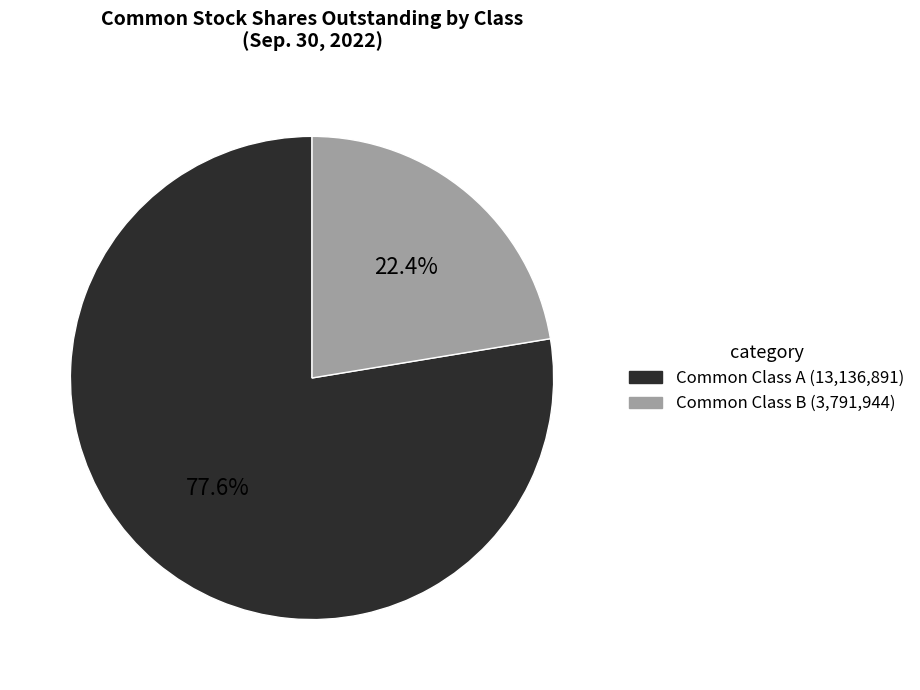

Does any single category account for the majority?

Yes